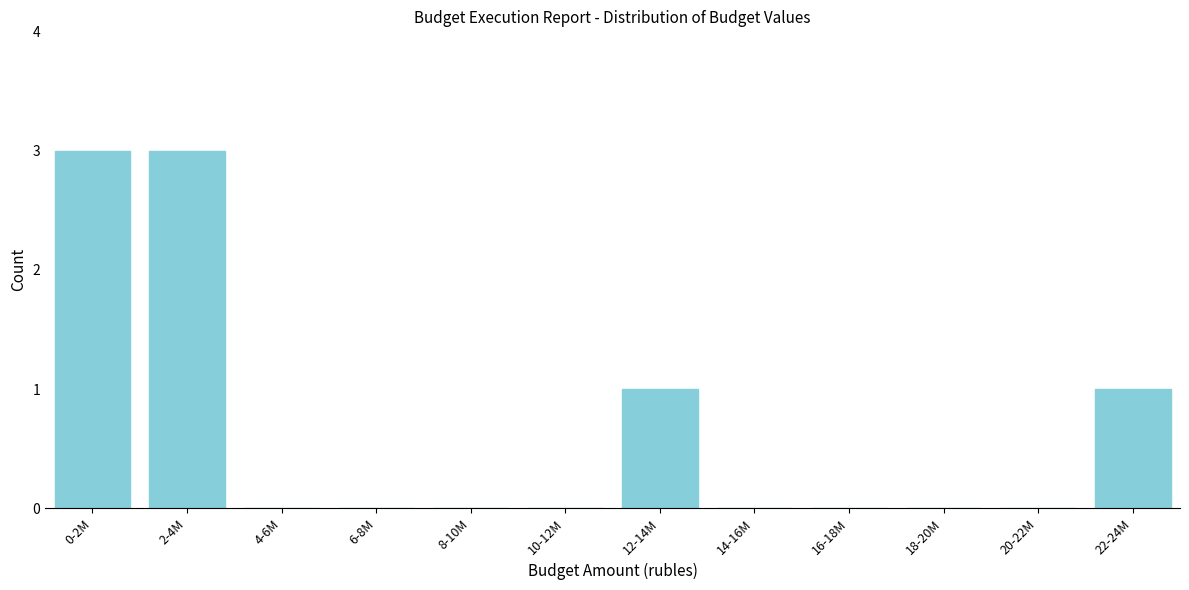

Reading left to right, list all the values displayed in this chart.

0-2M=3	2-4M=3	4-6M=0	6-8M=0	8-10M=0	10-12M=0	12-14M=1	14-16M=0	16-18M=0	18-20M=0	20-22M=0	22-24M=1